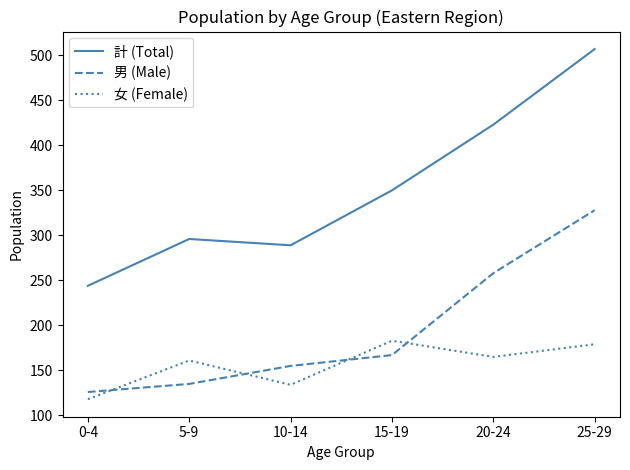

List the series in order of their peak value, lowest first.

女 (Female), 男 (Male), 計 (Total)